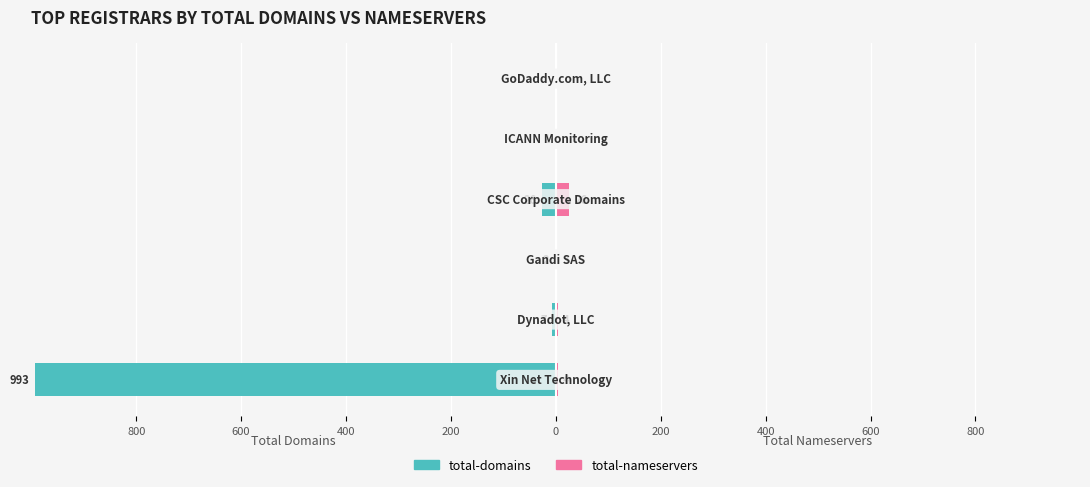

Reading left to right, what are all the values shown in this chart?

total-domains: 800=-993	600=-7	400=-2	200=-26	0=-1	200=0
total-nameservers: 800=4	600=4	400=3	200=26	0=0	200=0